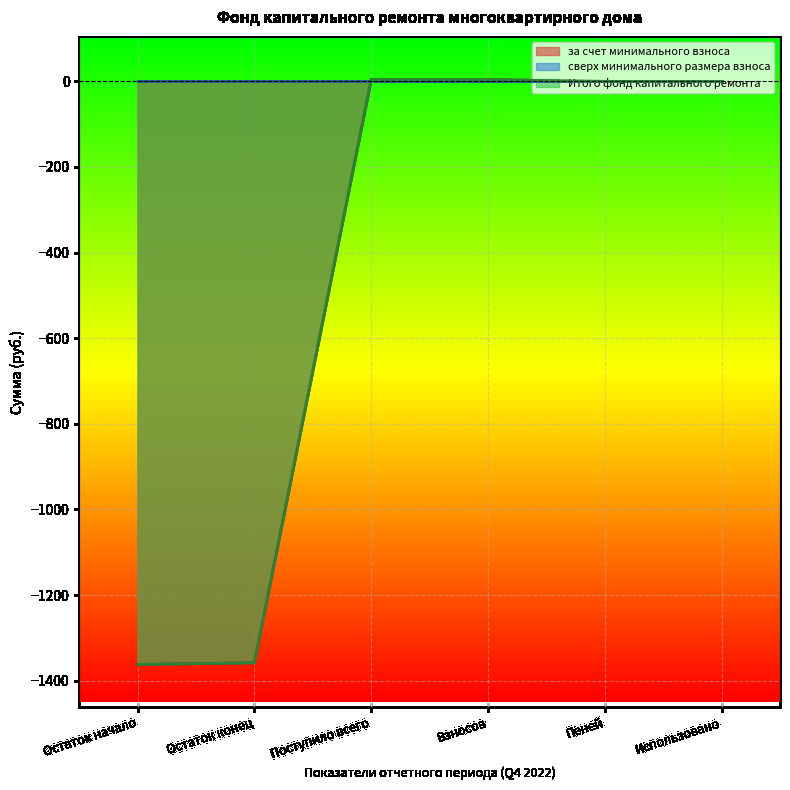

What is the difference between the maximum and minimum values in the Итого фонд капитального ремонта series?

1366.1